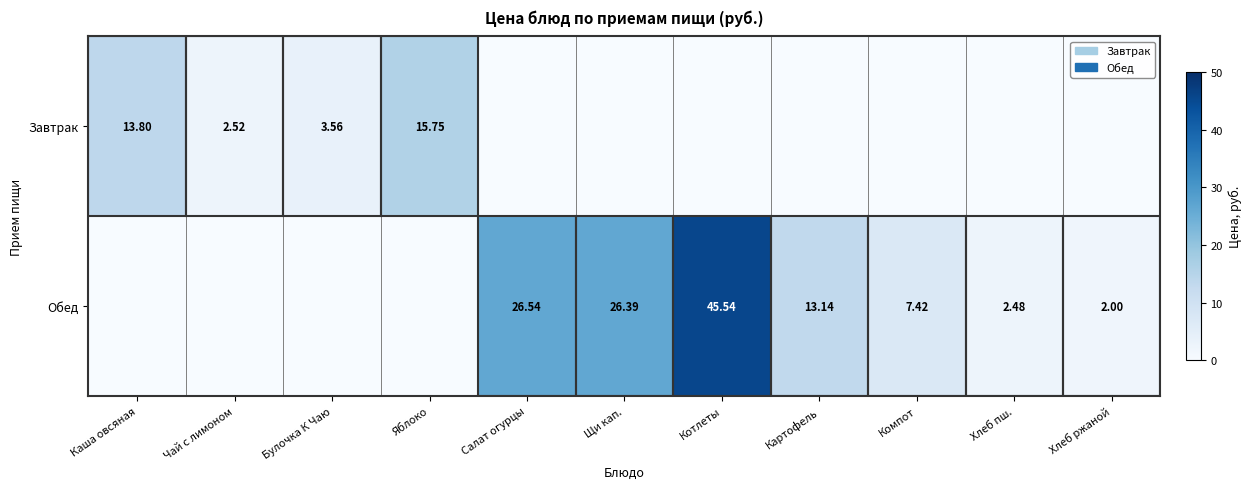

The Завтрак series shows 3.8 at Чай с лимоном. True or false?

False